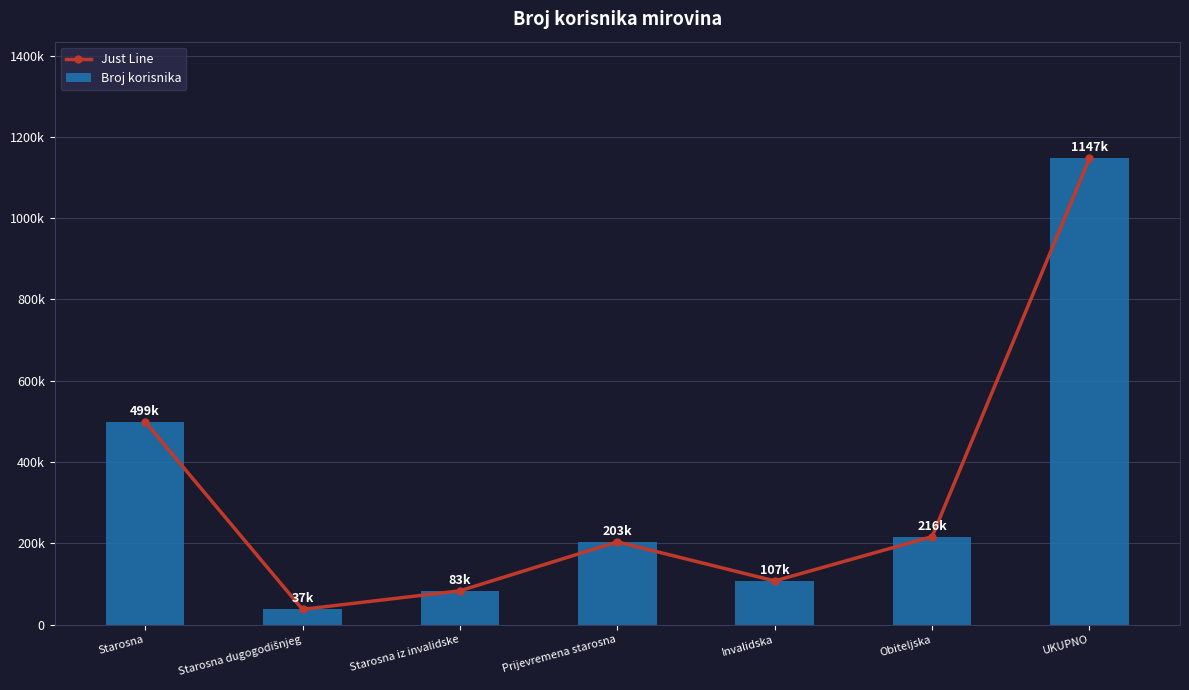

At which label is Broj korisnika closest to 592426?

Starosna